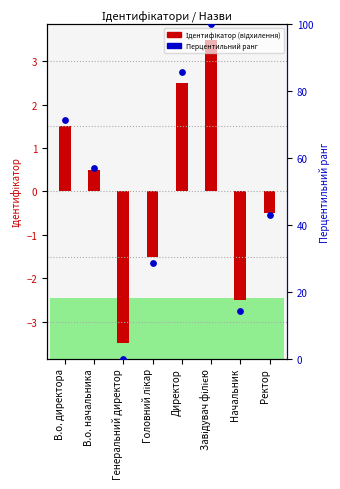

At how many categories does at least one series exceed 59?

3